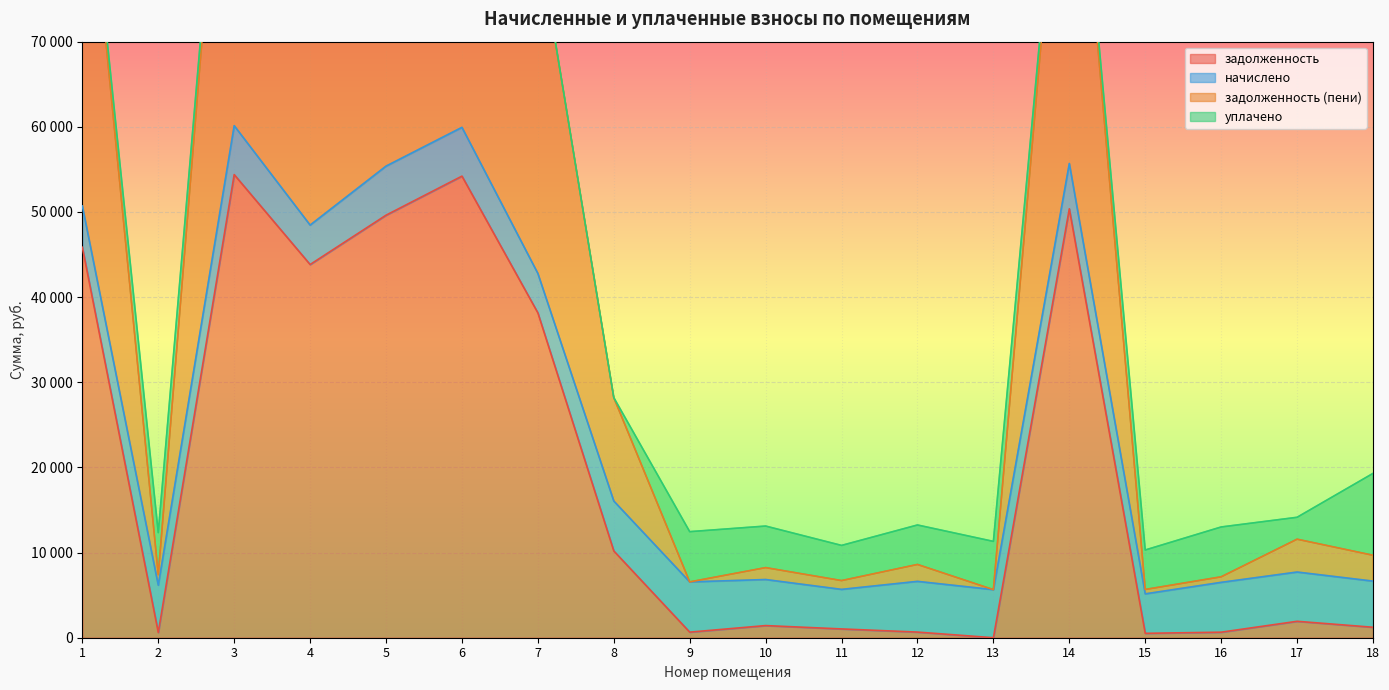

Is the value of задолженность (пени) at 11 greater than the value of задолженность at 15?

Yes